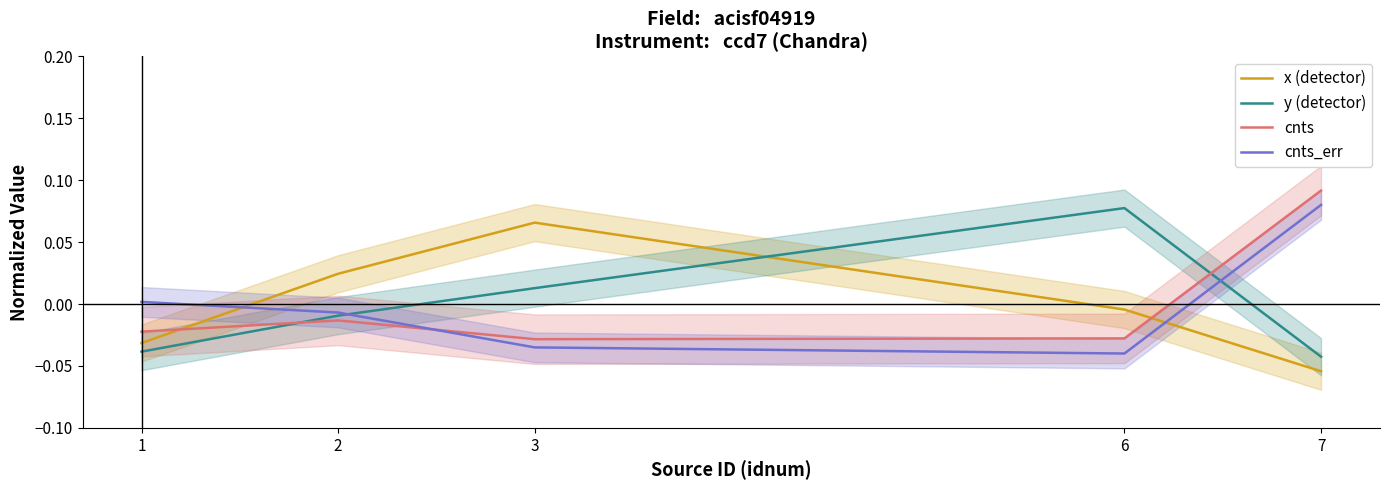

How many lines are shown in the chart?

4